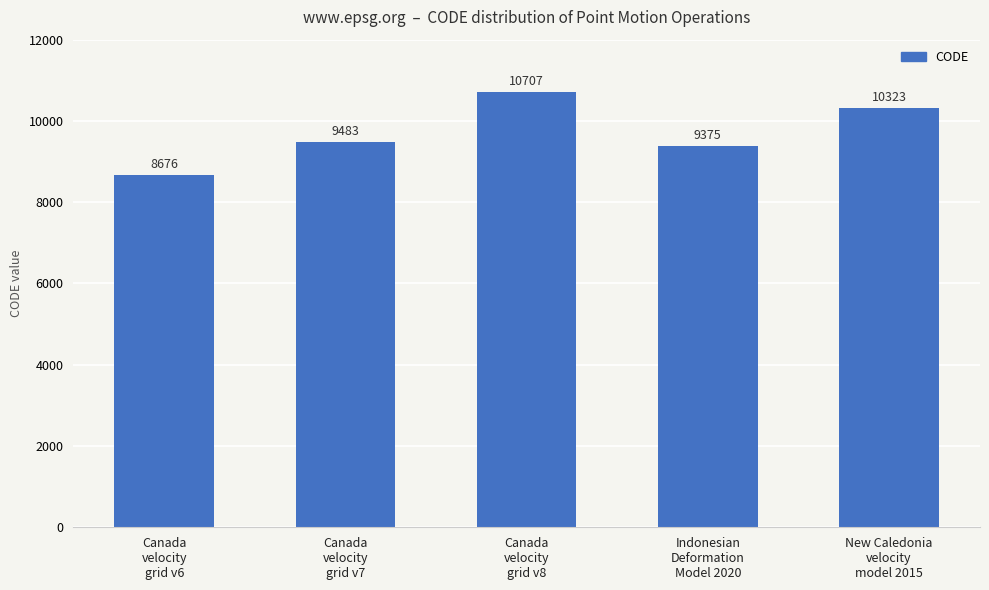

What is the sum of the values at Canada
velocity
grid v7 and Canada
velocity
grid v6?

18159